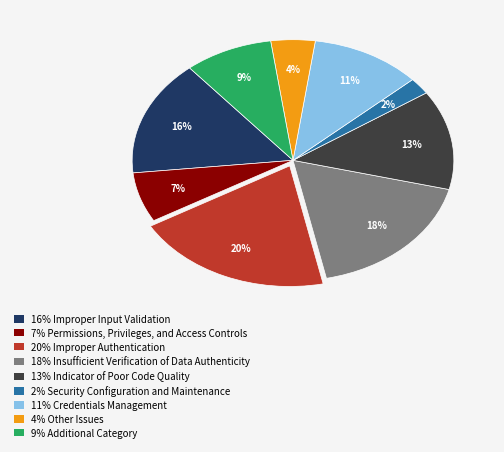

To the nearest percent, what is the difference between the largest and smallest slice percentages?

18%